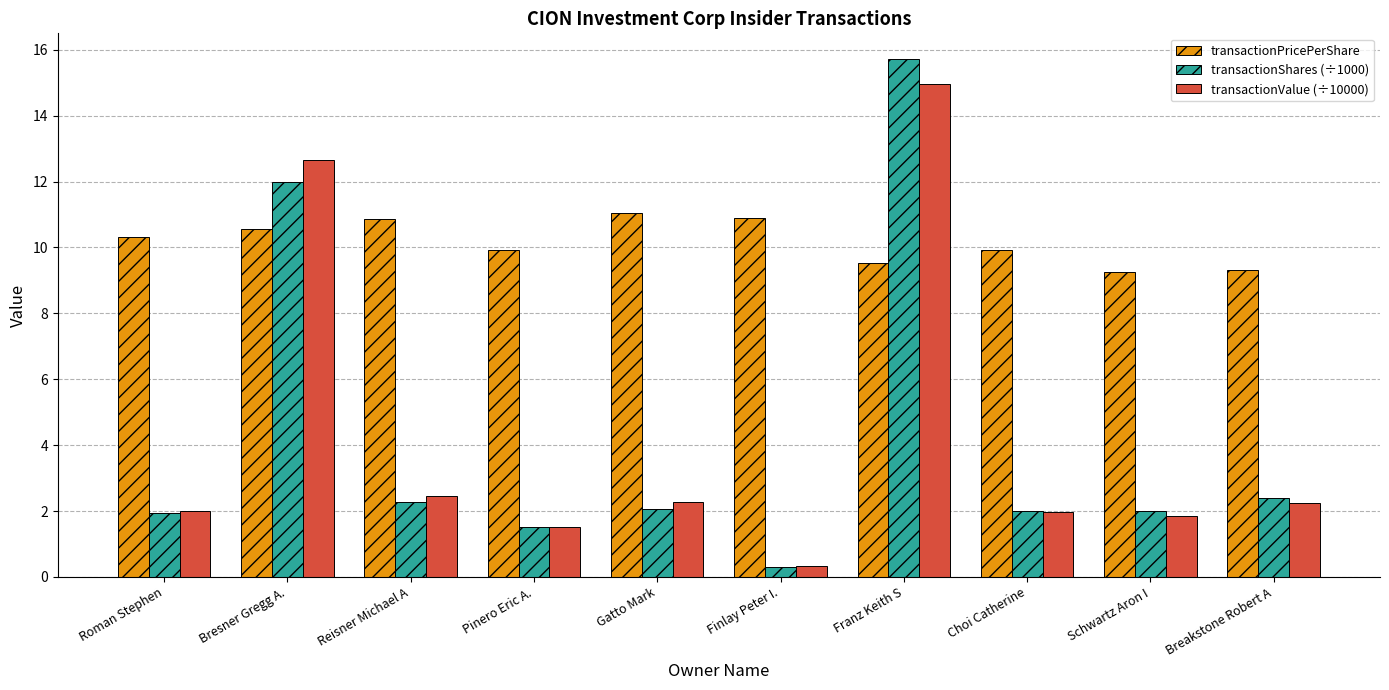

Which series has the widest spread of values?

transactionShares (÷1000)